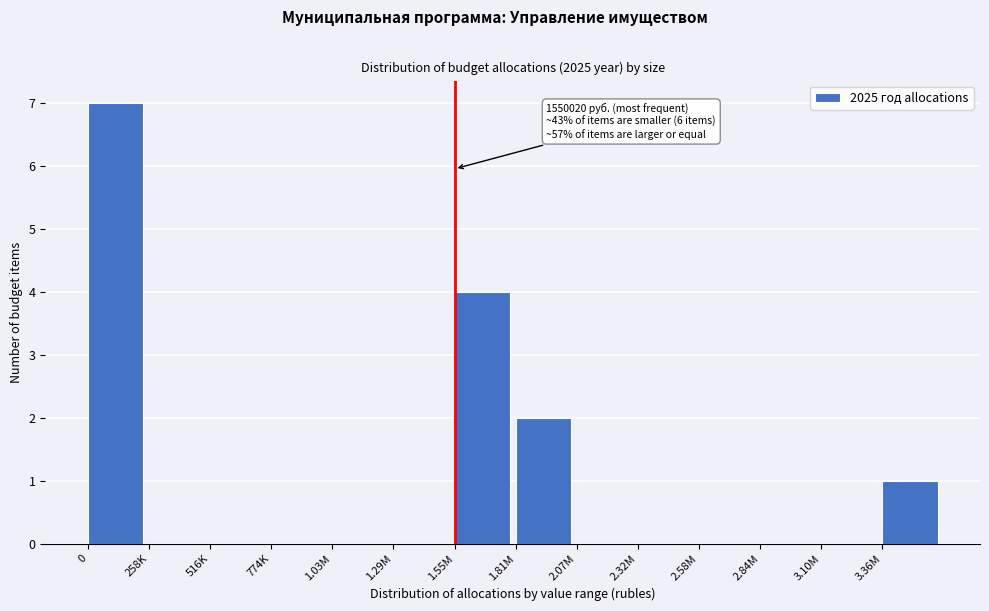

Reading left to right, what are all the values shown in this chart?

0=7	258K=0	516K=0	774K=0	1.03M=0	1.29M=0	1.55M=4	1.81M=2	2.07M=0	2.32M=0	2.58M=0	2.84M=0	3.10M=0	3.36M=1